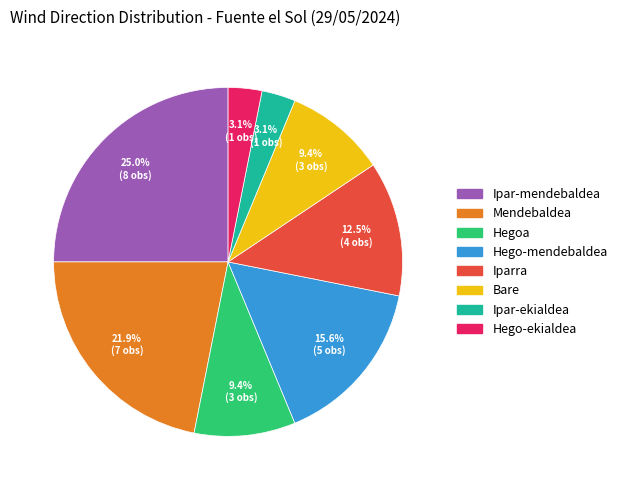

Is there any slice that represents more than half of the pie?

No